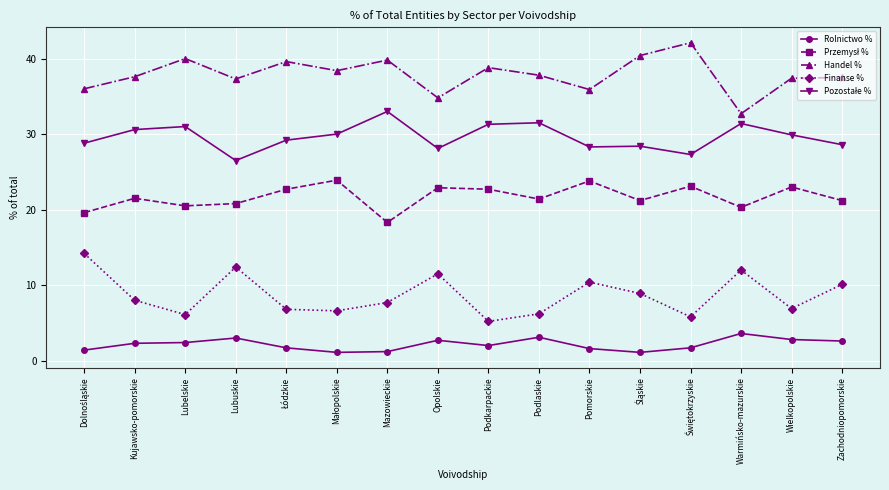

What is the minimum value shown in the chart?

1.1